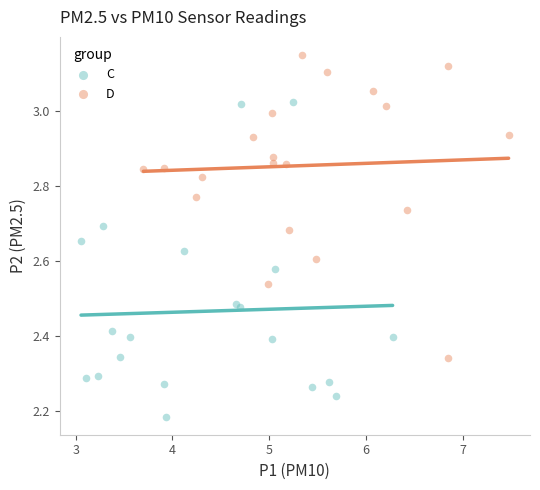

Which series contains the highest Y value?

D